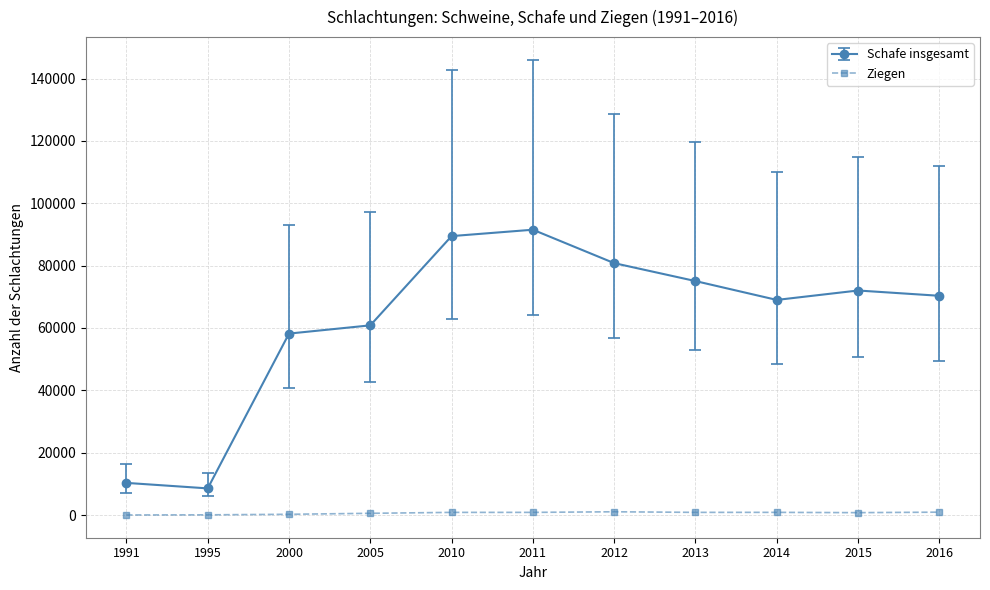

How many values in the Ziegen series are below 842?

5